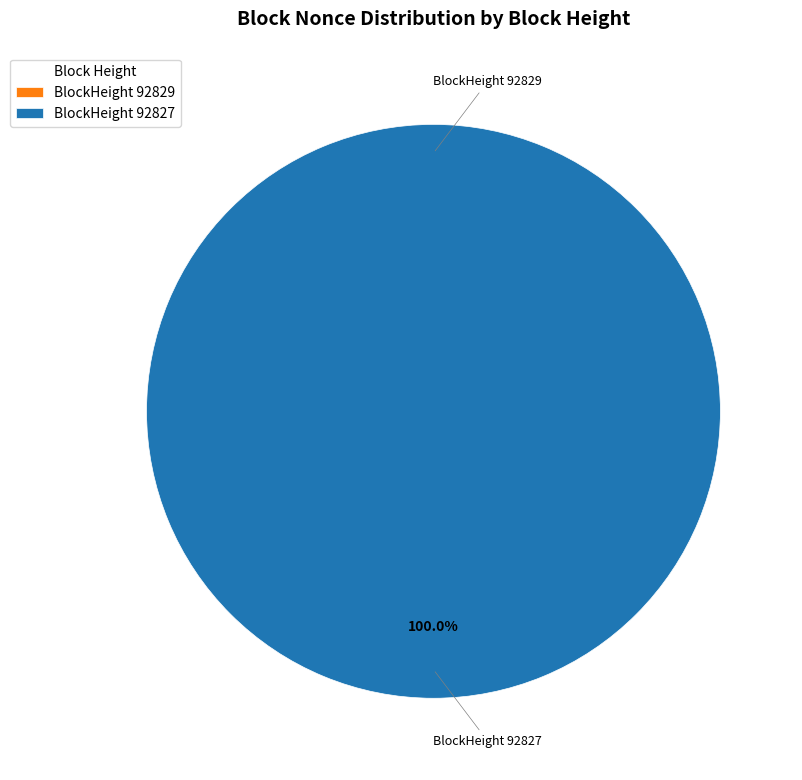

Which category has the smallest portion of the pie?

92829